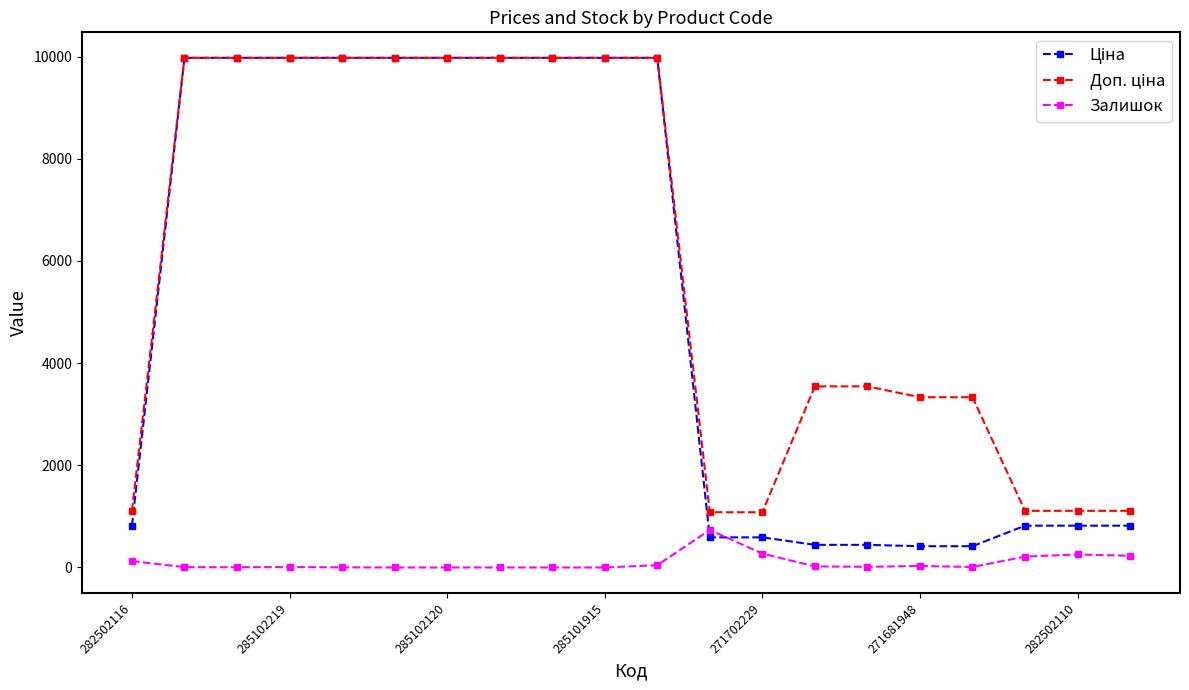

What is the maximum value shown in the chart?

9975.0